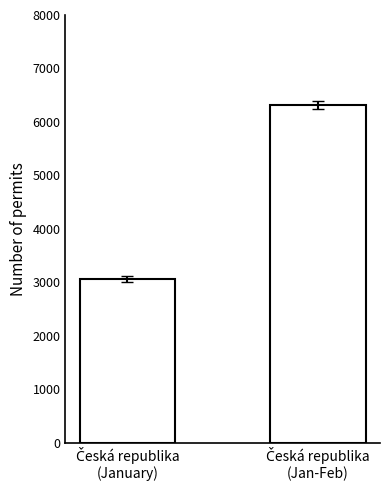

What is the difference between the maximum and minimum values?

3254